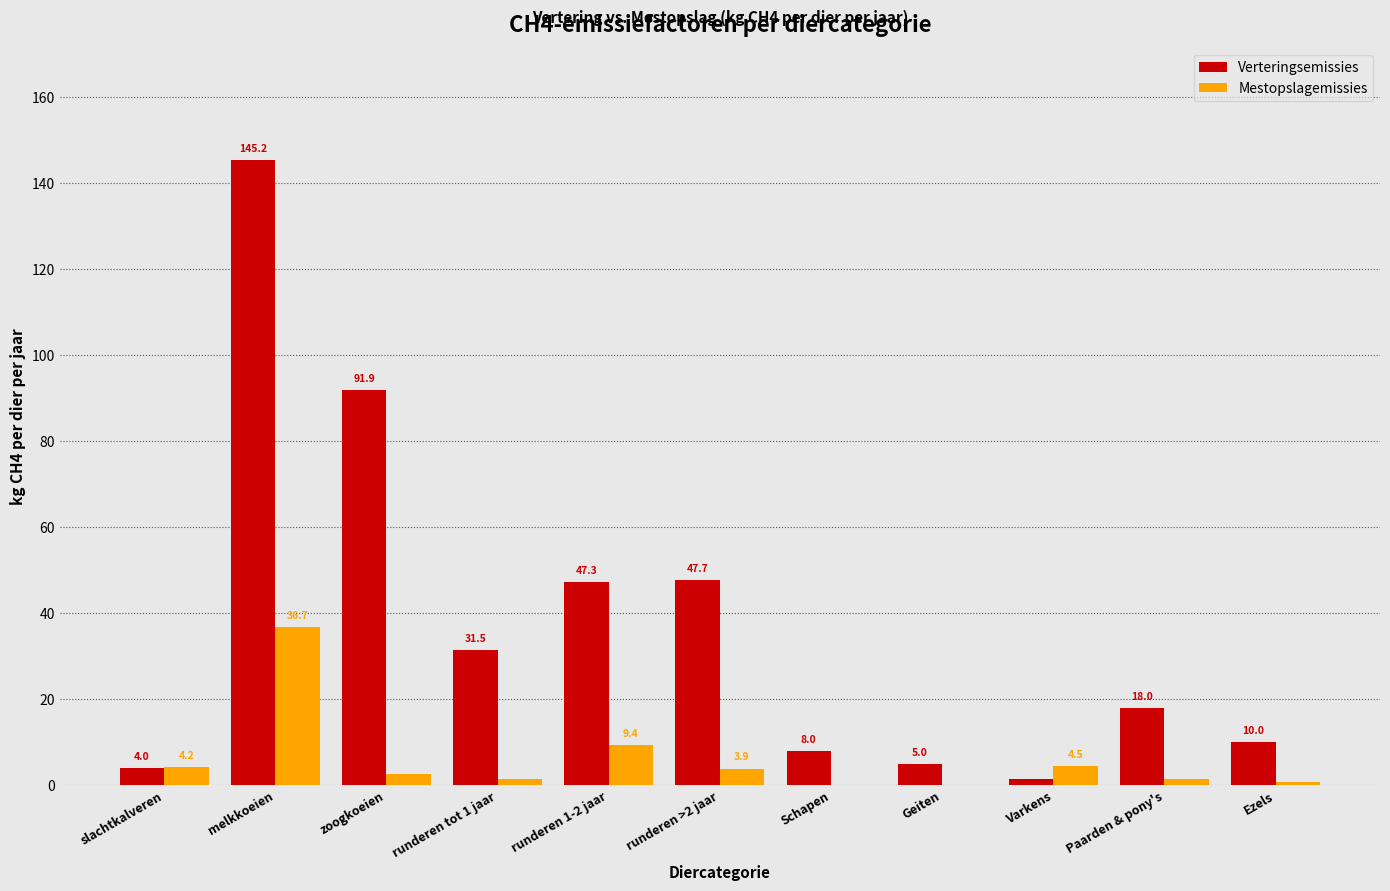

At which category is the sum across all series the highest?

melkkoeien